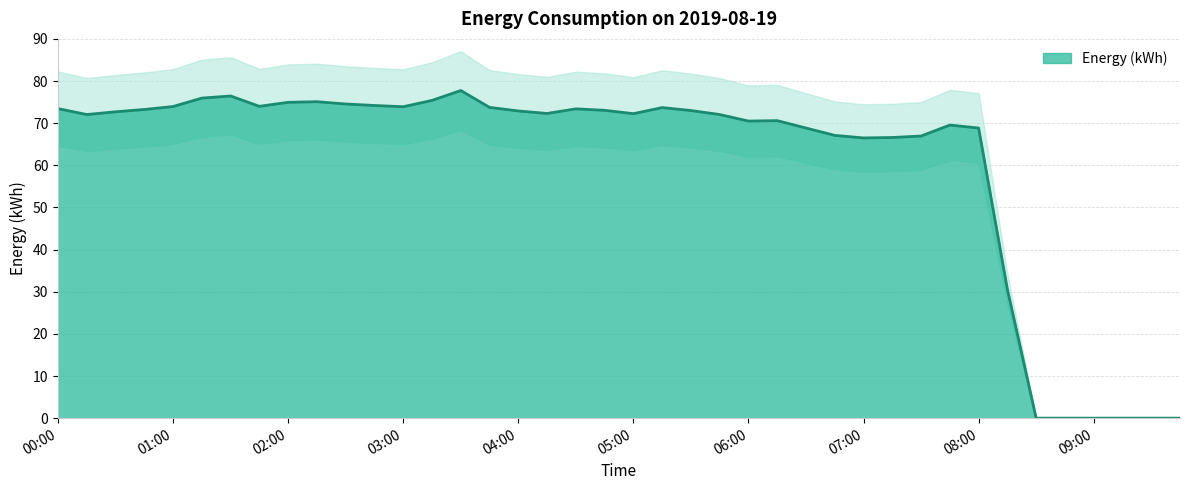

Which label corresponds to the largest value in the chart?

03:30